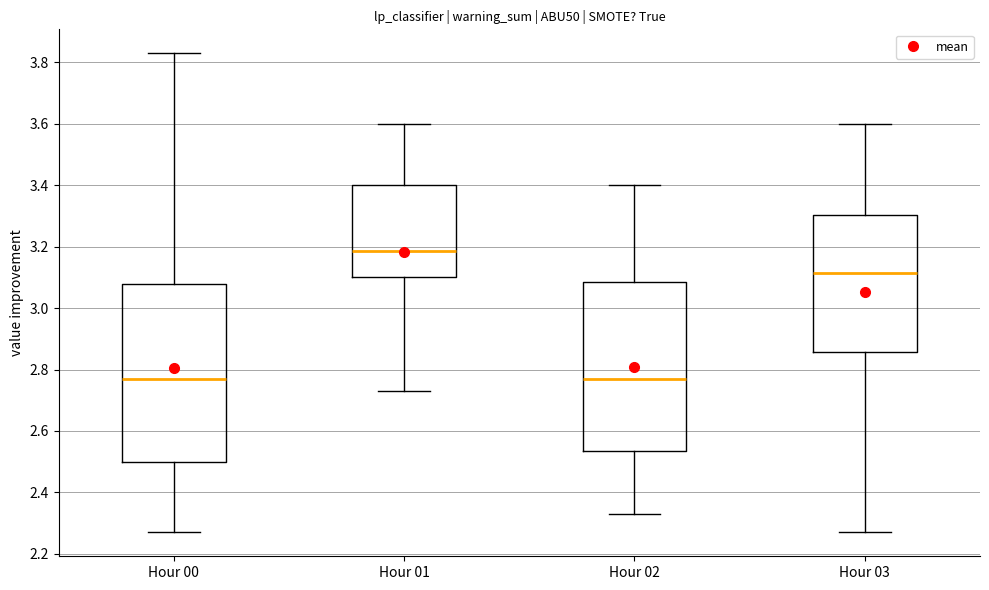

Reading left to right, transcribe this box plot: for each box, give where its median line is, the range the box spans, and where its two whiskers end, as read against the y-axis. The values are not printed on the chart, so give them approximately, as read against the axis.

Hour 00: median 2.78, box 2.50 to 3.08, whiskers 2.28 to 3.84
Hour 01: median 3.18, box 3.10 to 3.40, whiskers 2.74 to 3.60
Hour 02: median 2.78, box 2.54 to 3.08, whiskers 2.34 to 3.40
Hour 03: median 3.12, box 2.86 to 3.30, whiskers 2.28 to 3.60